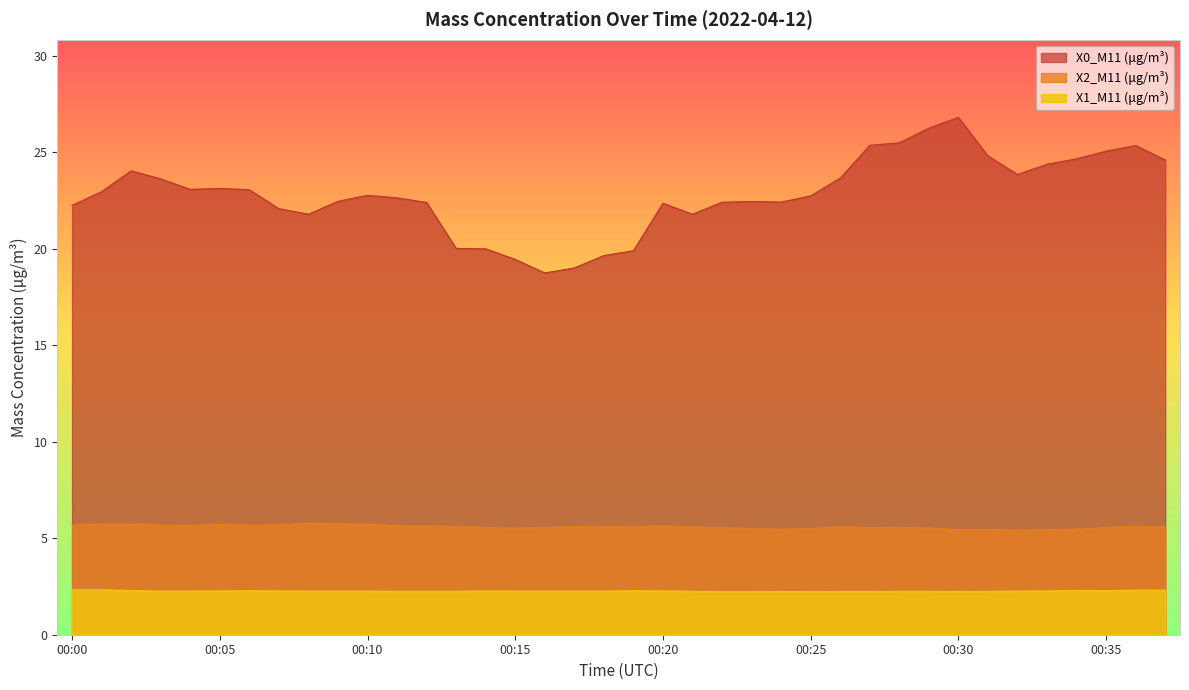

What is the difference between the highest and lowest values at 00:00?

19.9